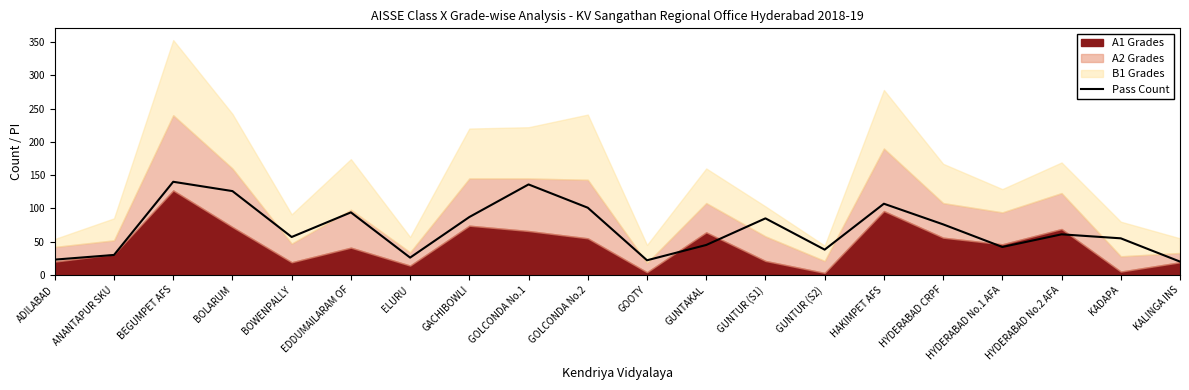

Reading left to right, list all the values displayed in this chart.

23	30	140	126	57	94	26	87	136	101	22	45	85	38	107	76	42	61	55	20